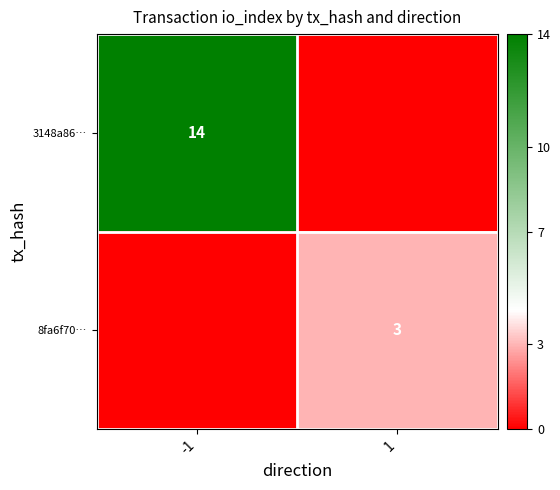

At how many categories does at least one series exceed 10?

1